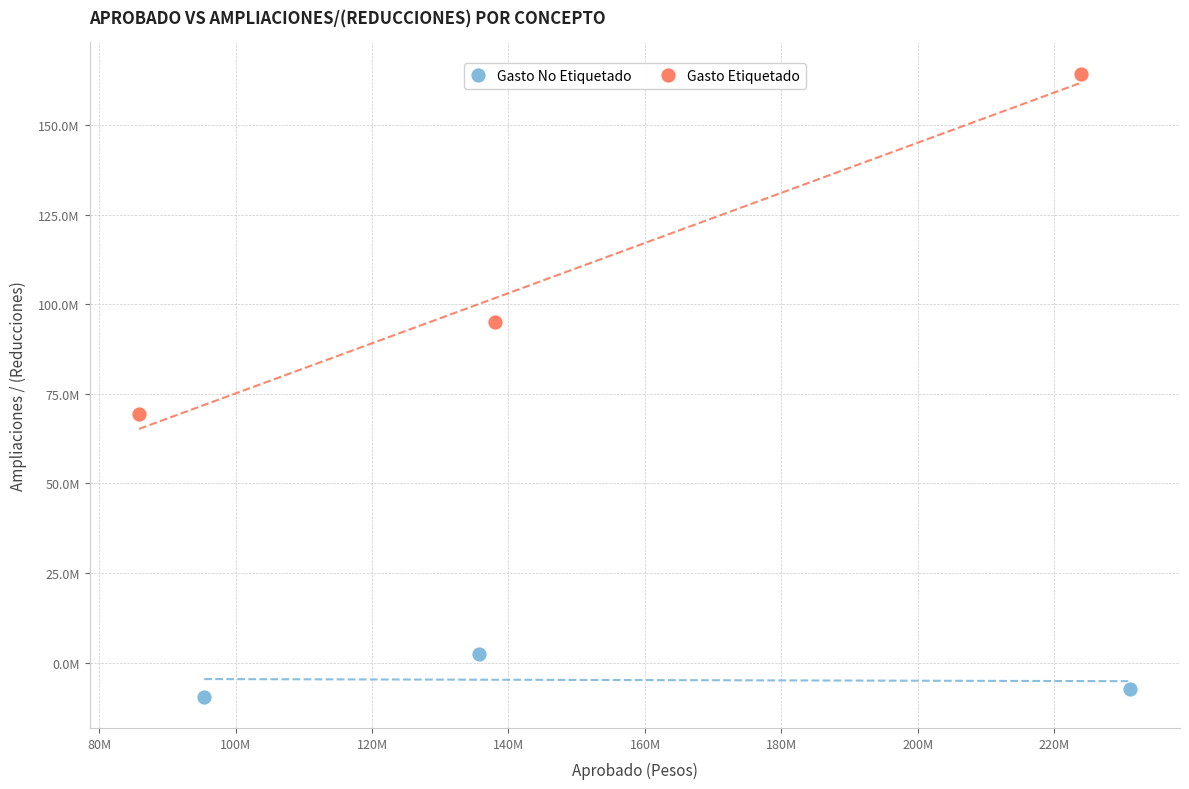

Which series has the widest spread of Y values?

Gasto Etiquetado